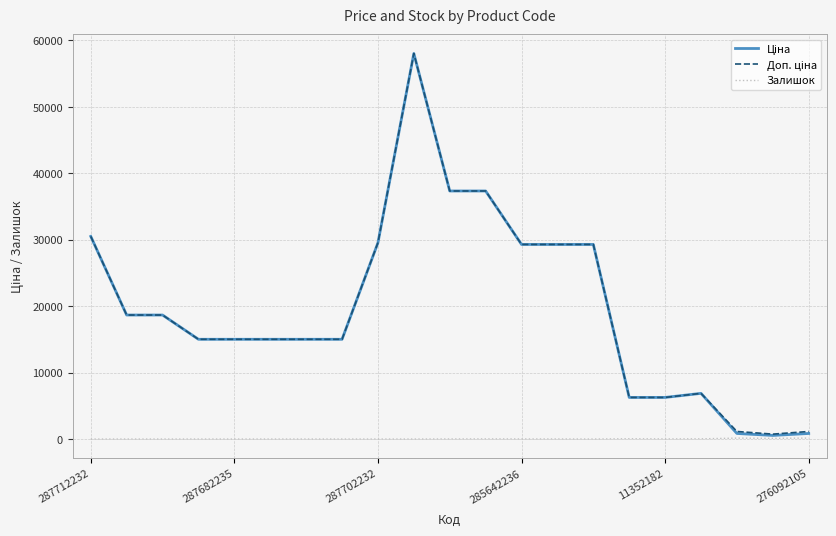

What is the greatest value displayed?

58037.0